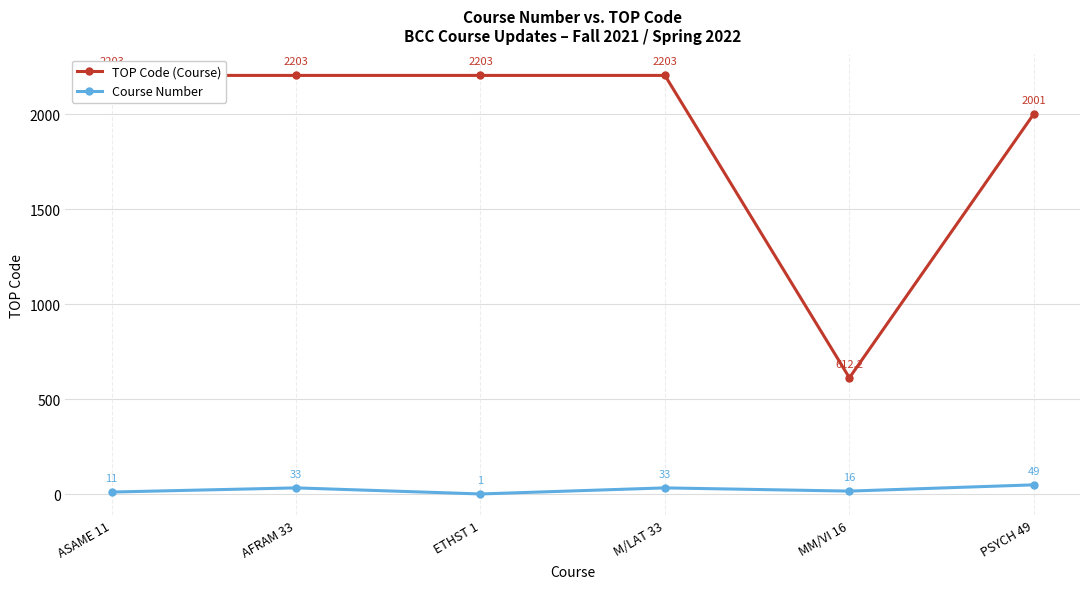

What is the highest value of the TOP Code (Course) series?

2203.0